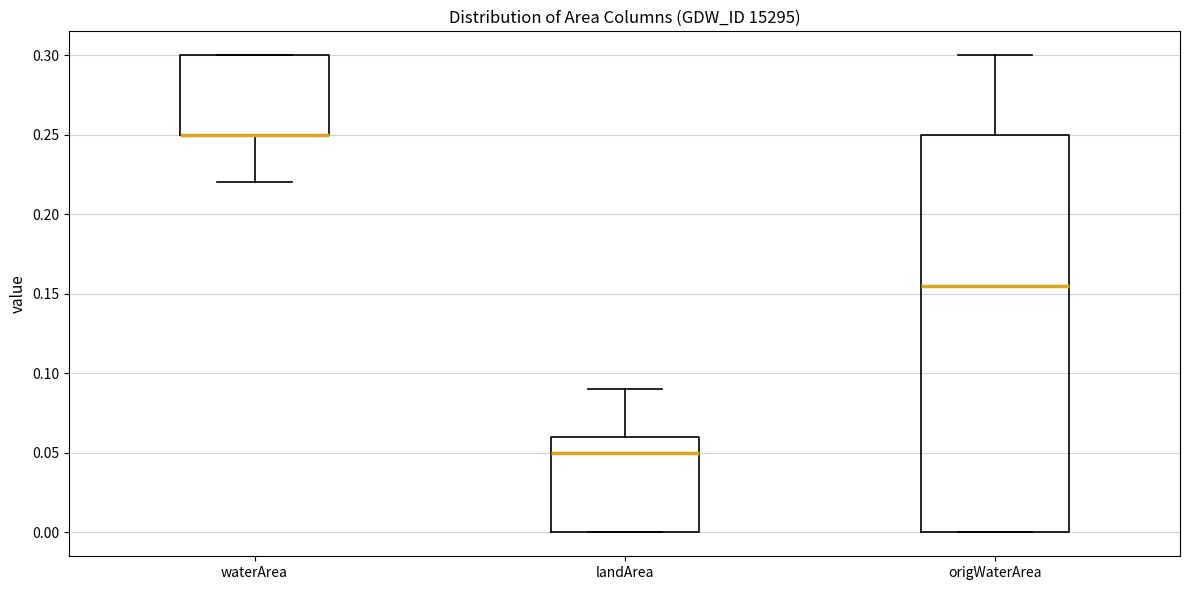

Reading left to right, read every box against the y-axis: the position of its median line, the range the box covers, and the ends of its whiskers. The values are not printed on the chart, so give them approximately, as read against the axis.

waterArea: median 0.250 (drawn on the box's lower edge), box 0.250 to 0.300, whiskers 0.220 to 0.300
landArea: median 0.050, box 0.000 to 0.060, whiskers 0.000 to 0.090
origWaterArea: median 0.155, box 0.000 to 0.250, whiskers 0.000 to 0.300